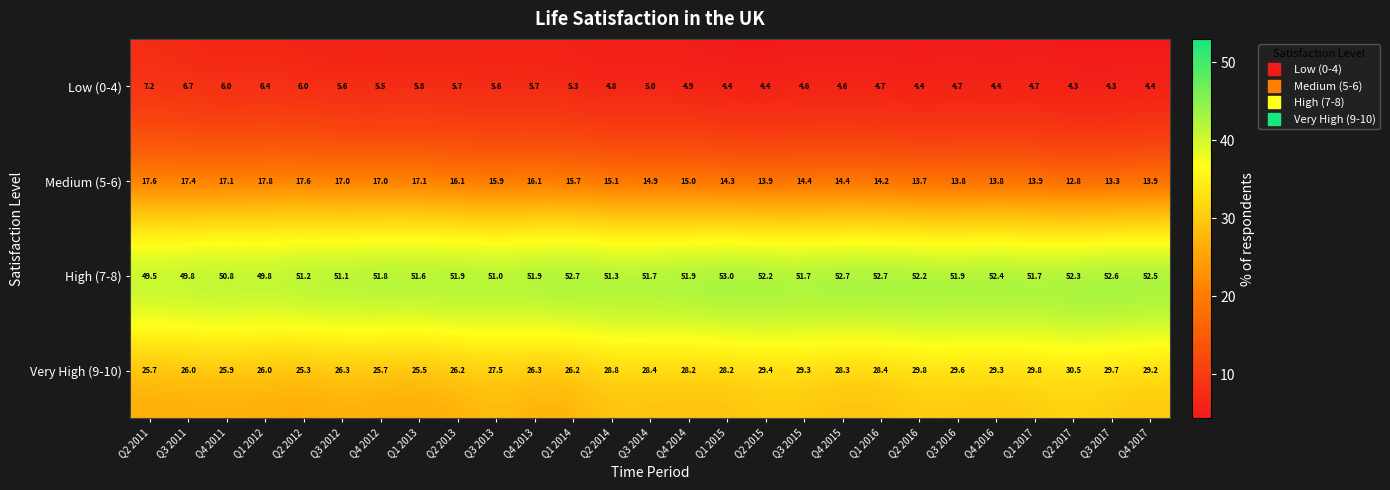

What is the maximum value shown in the chart?

53.0